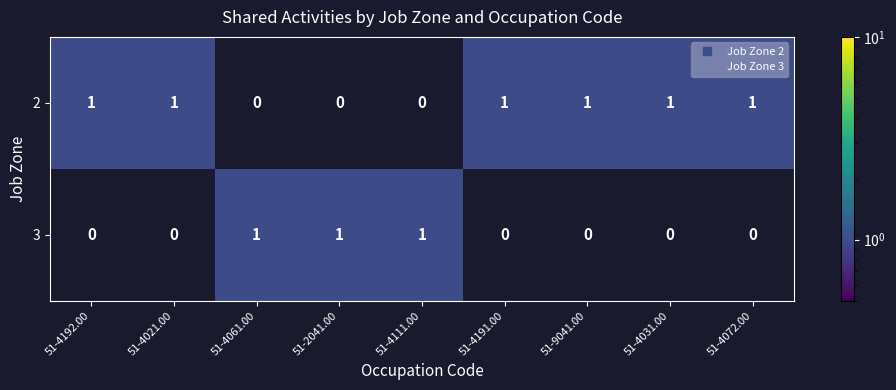

Reading left to right, extract all data points from this chart.

2: 51-4192.00=1	51-4021.00=1	51-4061.00=0	51-2041.00=0	51-4111.00=0	51-4191.00=1	51-9041.00=1	51-4031.00=1	51-4072.00=1
3: 51-4192.00=0	51-4021.00=0	51-4061.00=1	51-2041.00=1	51-4111.00=1	51-4191.00=0	51-9041.00=0	51-4031.00=0	51-4072.00=0